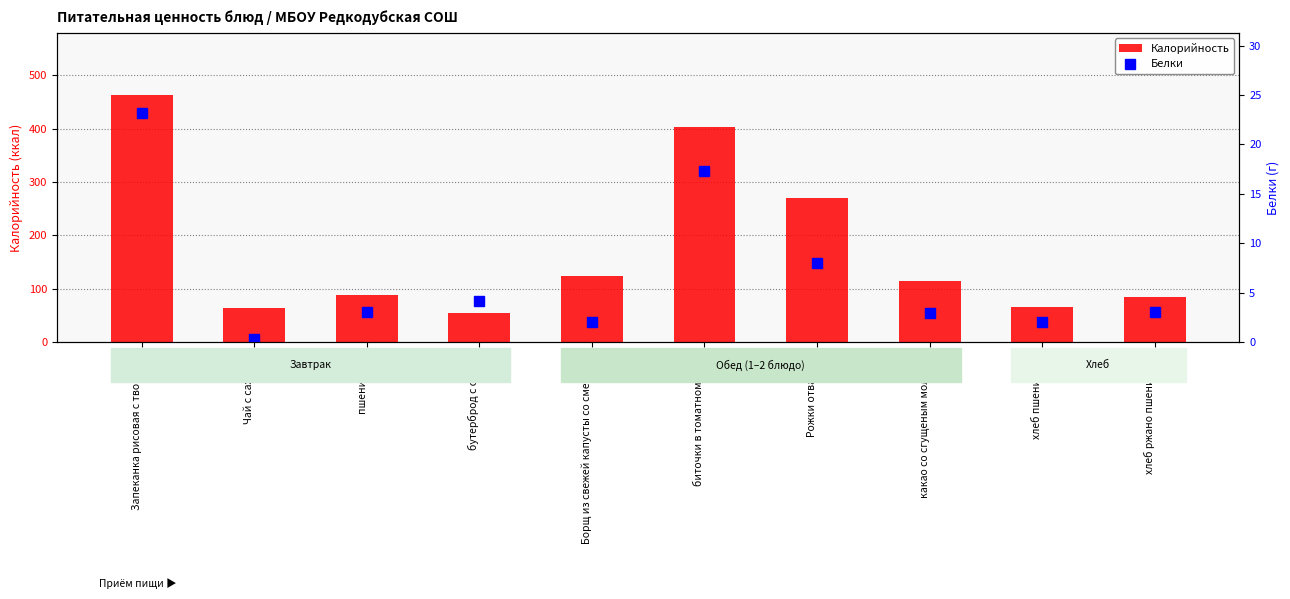

What is the highest value of the Калорийность series?

463.4